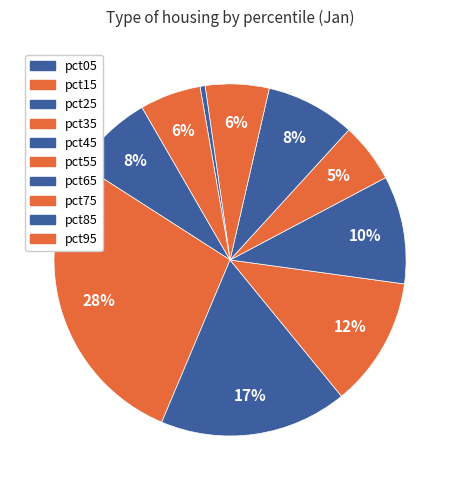

True or false: pct55 accounts for 1% of the total.

False